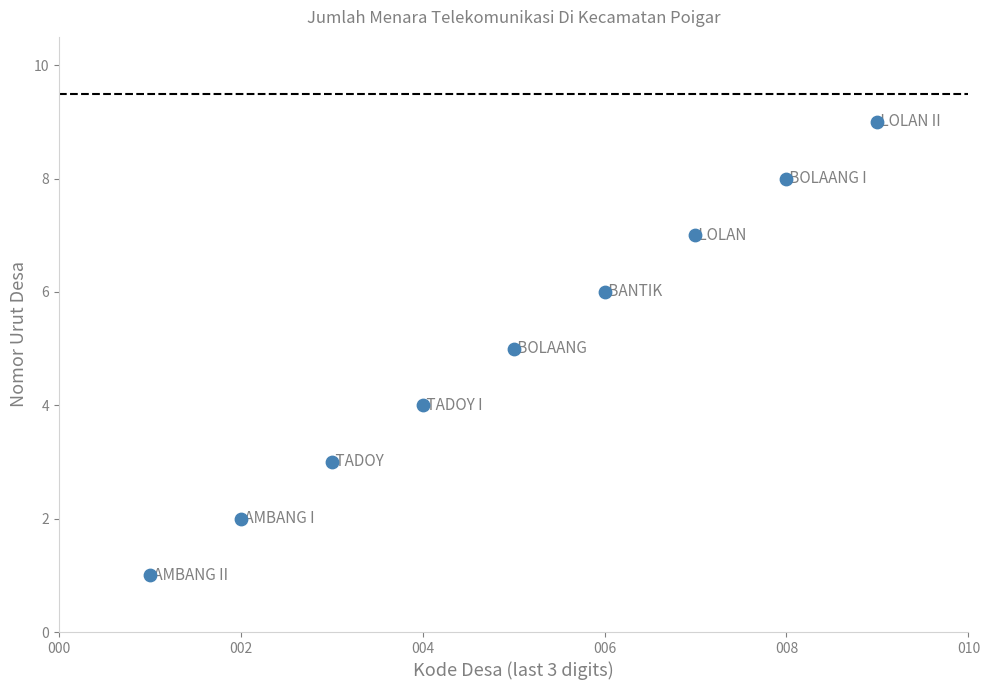

What is the average X value?

5